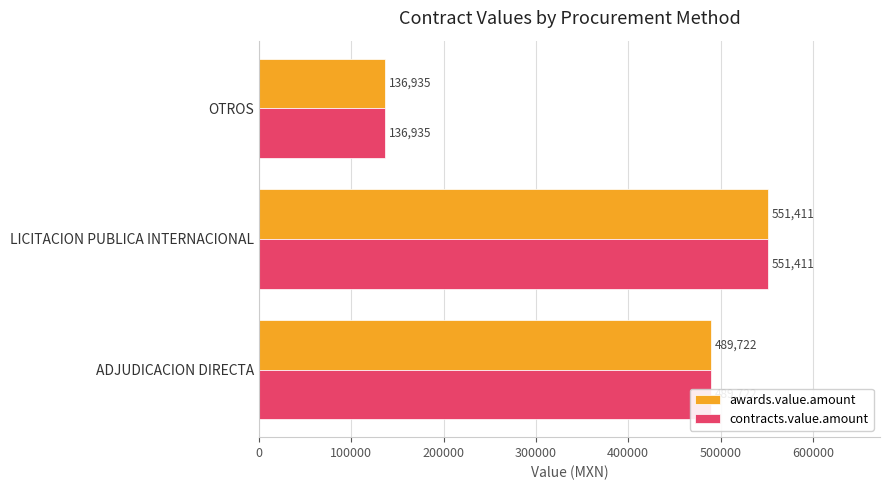

Is it true that contracts.value.amount equals 136935.4 at OTROS?

True